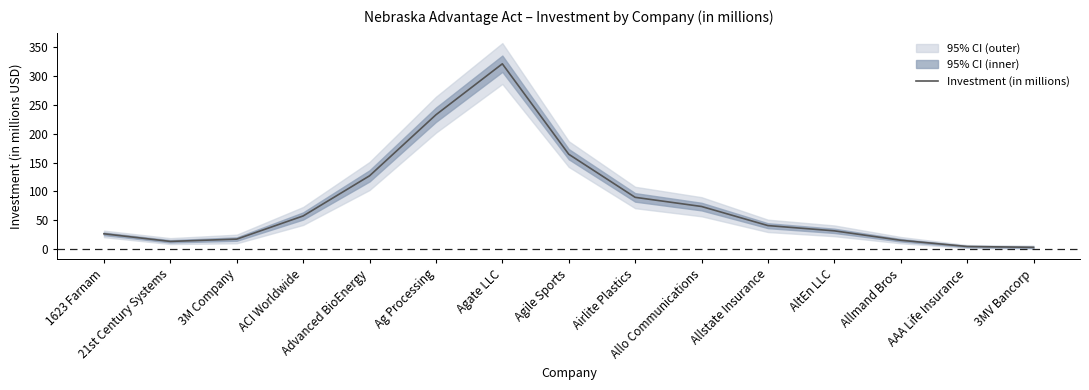

How many interior local valleys (lower than both neighbors) does the data have?

1